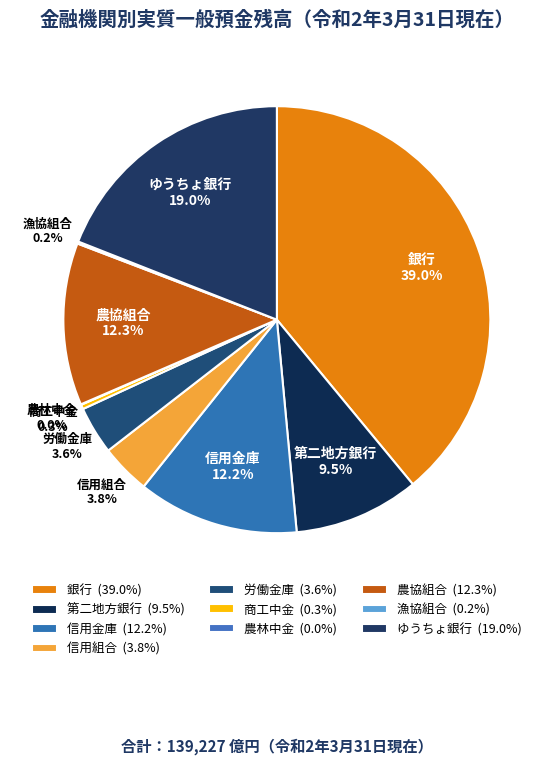

What percentage is NOT represented by 信用金庫?

87.8%